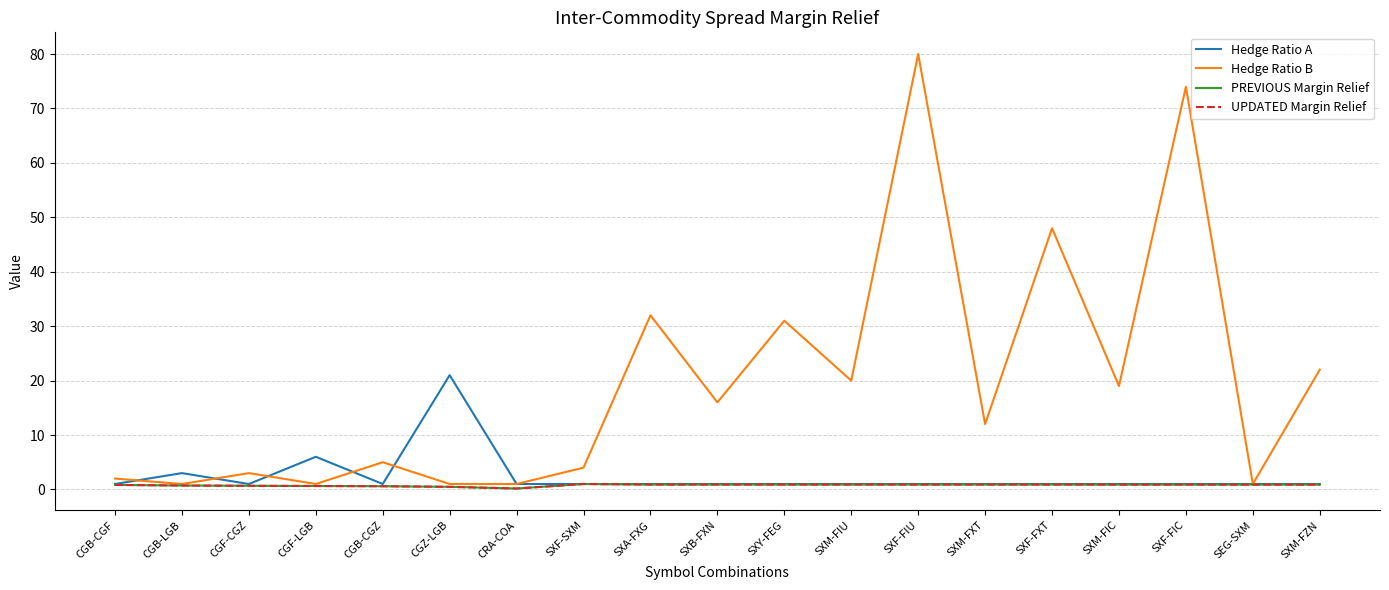

True or false: UPDATED Margin Relief and Hedge Ratio B intersect in this chart.

False